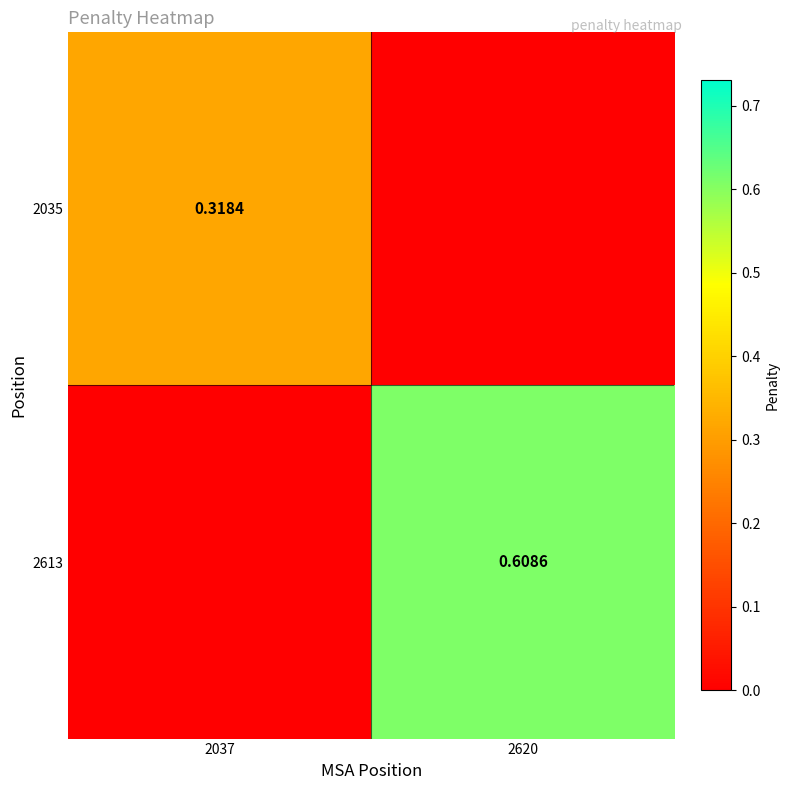

Is it true that 2035 equals 0.3 at 2037?

True